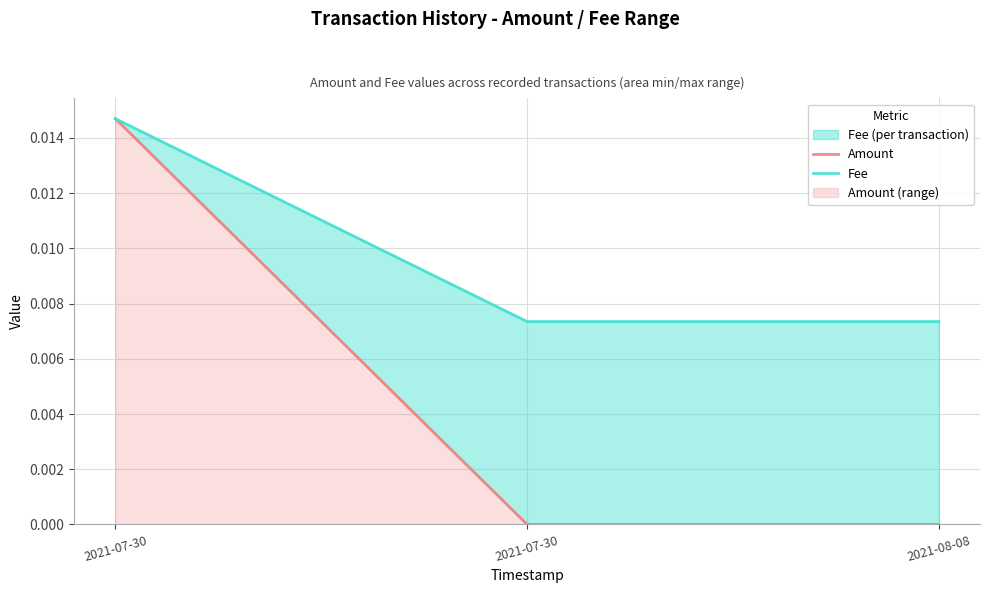

How many lines are shown in the chart?

2